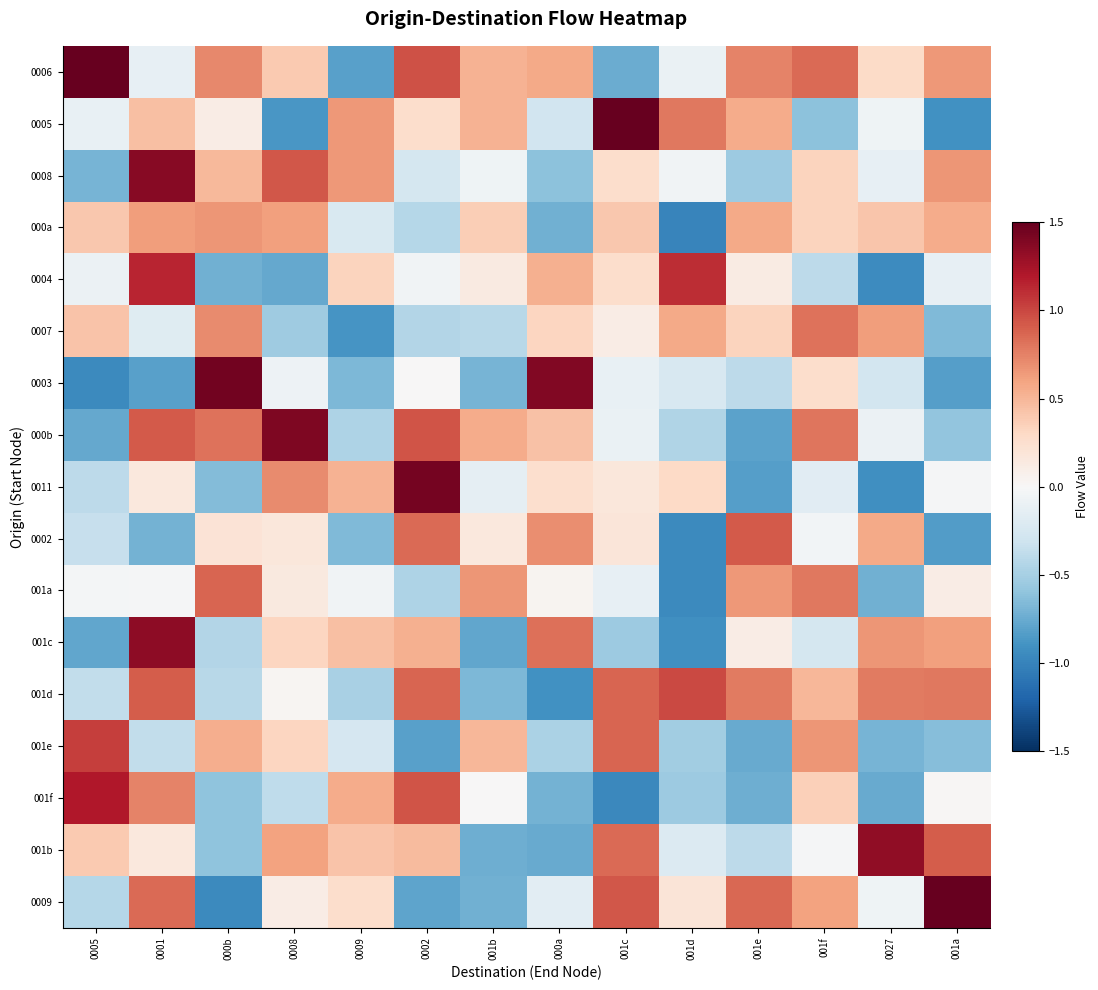

Reading left to right, transcribe all the data shown in this chart.

0006: 0005=1.5	0001=-0.1	000b=0.7	0008=0.4	0009=-0.8	0002=1.0	001b=0.5	000a=0.6	001c=-0.7	001d=-0.1	001e=0.7	001f=0.9	0027=0.3	001a=0.6
0005: 0005=-0.1	0001=0.5	000b=0.1	0008=-0.9	0009=0.7	0002=0.3	001b=0.5	000a=-0.3	001c=1.9	001d=0.8	001e=0.6	001f=-0.6	0027=-0.1	001a=-0.9
0008: 0005=-0.7	0001=1.4	000b=0.5	0008=0.9	0009=0.7	0002=-0.3	001b=-0.1	000a=-0.6	001c=0.3	001d=-0.0	001e=-0.5	001f=0.3	0027=-0.1	001a=0.7
000a: 0005=0.4	0001=0.6	000b=0.7	0008=0.6	0009=-0.2	0002=-0.4	001b=0.4	000a=-0.7	001c=0.4	001d=-1.0	001e=0.6	001f=0.3	0027=0.4	001a=0.6
0004: 0005=-0.1	0001=1.1	000b=-0.7	0008=-0.8	0009=0.3	0002=-0.1	001b=0.1	000a=0.5	001c=0.3	001d=1.1	001e=0.1	001f=-0.4	0027=-0.9	001a=-0.1
0007: 0005=0.4	0001=-0.2	000b=0.7	0008=-0.5	0009=-0.9	0002=-0.4	001b=-0.4	000a=0.3	001c=0.1	001d=0.6	001e=0.3	001f=0.8	0027=0.6	001a=-0.7
0003: 0005=-1.0	0001=-0.8	000b=1.4	0008=-0.1	0009=-0.7	0002=0.0	001b=-0.7	000a=1.4	001c=-0.1	001d=-0.2	001e=-0.4	001f=0.3	0027=-0.3	001a=-0.8
000b: 0005=-0.8	0001=0.9	000b=0.8	0008=1.4	0009=-0.5	0002=0.9	001b=0.6	000a=0.4	001c=-0.1	001d=-0.5	001e=-0.8	001f=0.8	0027=-0.1	001a=-0.6
0011: 0005=-0.4	0001=0.2	000b=-0.6	0008=0.7	0009=0.5	0002=1.4	001b=-0.1	000a=0.3	001c=0.2	001d=0.3	001e=-0.8	001f=-0.2	0027=-0.9	001a=-0.0
0002: 0005=-0.3	0001=-0.7	000b=0.2	0008=0.2	0009=-0.7	0002=0.9	001b=0.2	000a=0.7	001c=0.2	001d=-1.0	001e=0.9	001f=-0.0	0027=0.6	001a=-0.8
001a: 0005=-0.0	0001=-0.0	000b=0.9	0008=0.1	0009=-0.1	0002=-0.5	001b=0.7	000a=0.0	001c=-0.1	001d=-1.0	001e=0.7	001f=0.8	0027=-0.7	001a=0.1
001c: 0005=-0.8	0001=1.3	000b=-0.4	0008=0.3	0009=0.5	0002=0.5	001b=-0.8	000a=0.8	001c=-0.5	001d=-0.9	001e=0.1	001f=-0.3	0027=0.7	001a=0.6
001d: 0005=-0.4	0001=0.9	000b=-0.4	0008=0.0	0009=-0.5	0002=0.9	001b=-0.7	000a=-0.9	001c=0.9	001d=1.0	001e=0.8	001f=0.5	0027=0.8	001a=0.8
001e: 0005=1.0	0001=-0.4	000b=0.5	0008=0.3	0009=-0.3	0002=-0.8	001b=0.5	000a=-0.5	001c=0.9	001d=-0.5	001e=-0.8	001f=0.7	0027=-0.7	001a=-0.6
001f: 0005=1.2	0001=0.7	000b=-0.6	0008=-0.4	0009=0.6	0002=0.9	001b=0.0	000a=-0.7	001c=-1.0	001d=-0.5	001e=-0.7	001f=0.4	0027=-0.8	001a=0.0
001b: 0005=0.4	0001=0.2	000b=-0.6	0008=0.6	0009=0.4	0002=0.5	001b=-0.7	000a=-0.8	001c=0.9	001d=-0.2	001e=-0.4	001f=-0.0	0027=1.3	001a=0.9
0009: 0005=-0.4	0001=0.8	000b=-1.0	0008=0.1	0009=0.3	0002=-0.8	001b=-0.7	000a=-0.2	001c=0.9	001d=0.2	001e=0.9	001f=0.6	0027=-0.1	001a=1.6